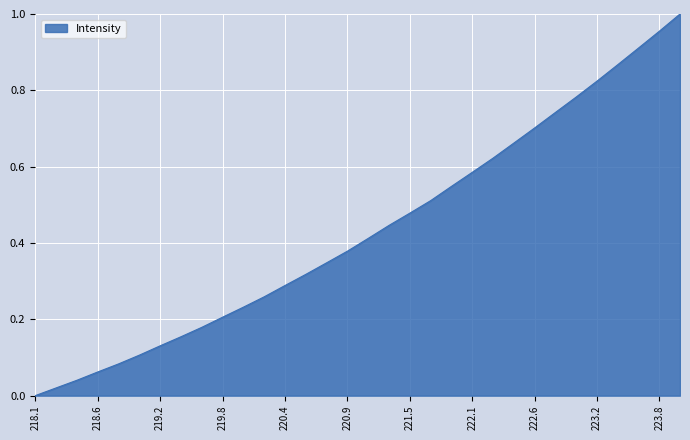

How many values exceed 0?

31